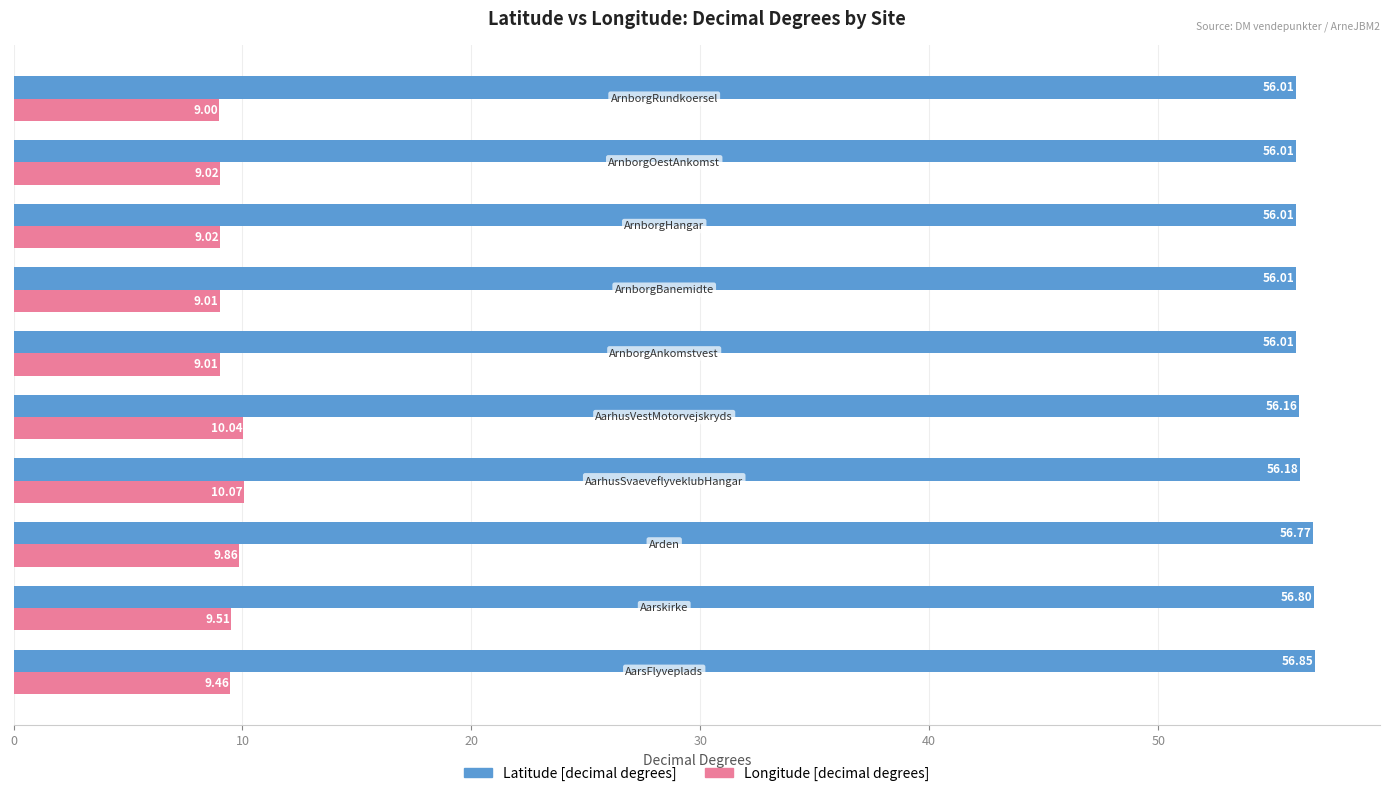

At how many categories does at least one series exceed 14?

10